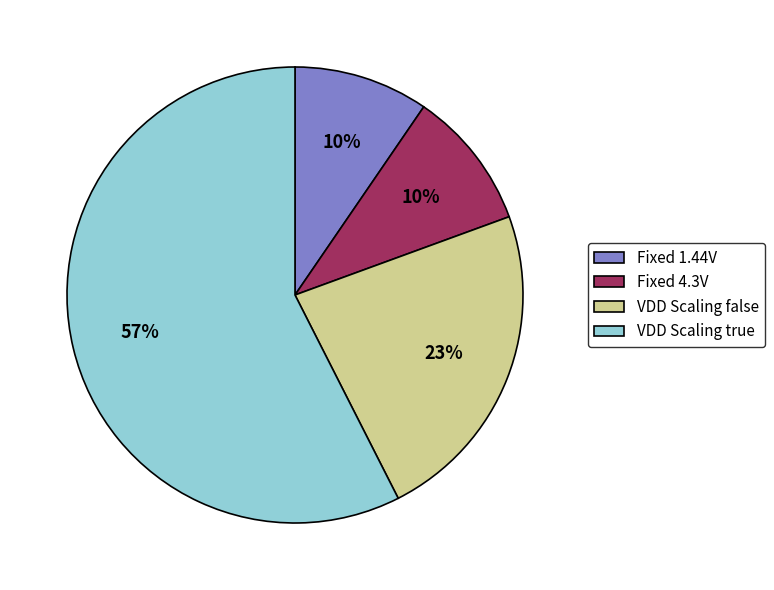

Which slice is the largest?

VDD Scaling true